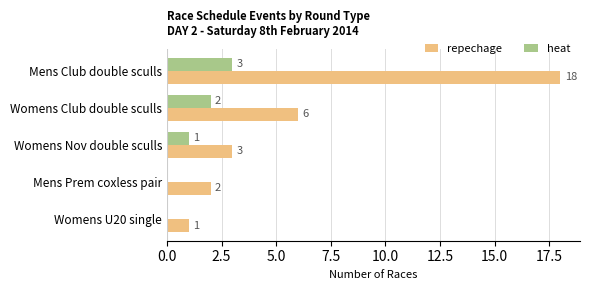

What is the sum of all repechage values?

30